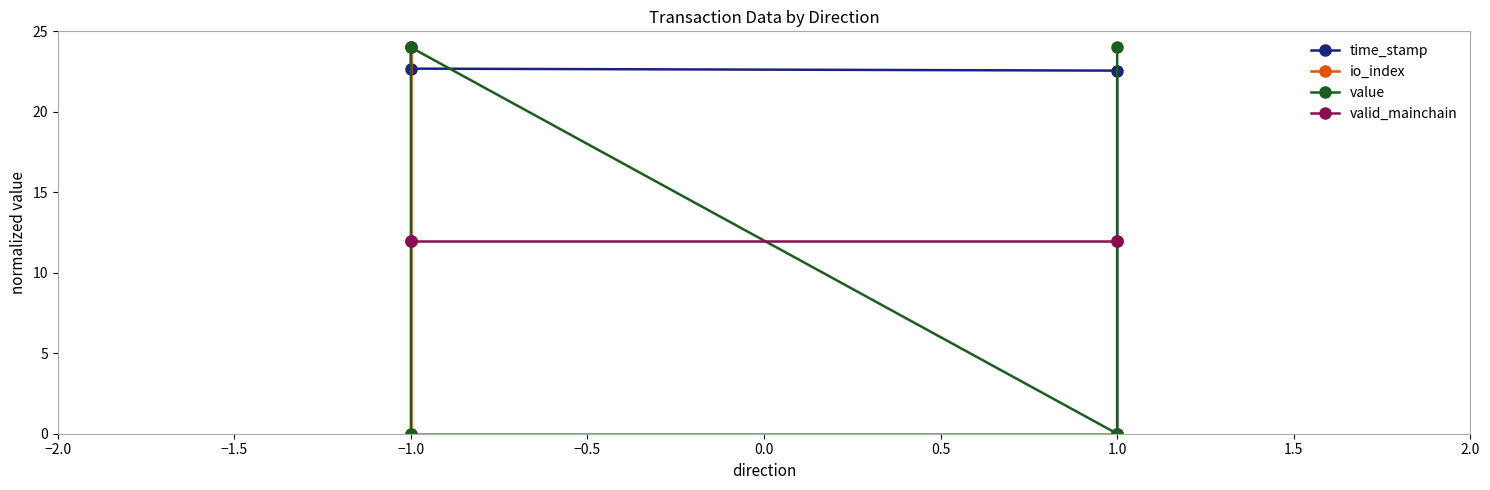

Rank the series at 1.0 from highest to lowest value.

time_stamp, valid_mainchain, io_index, value